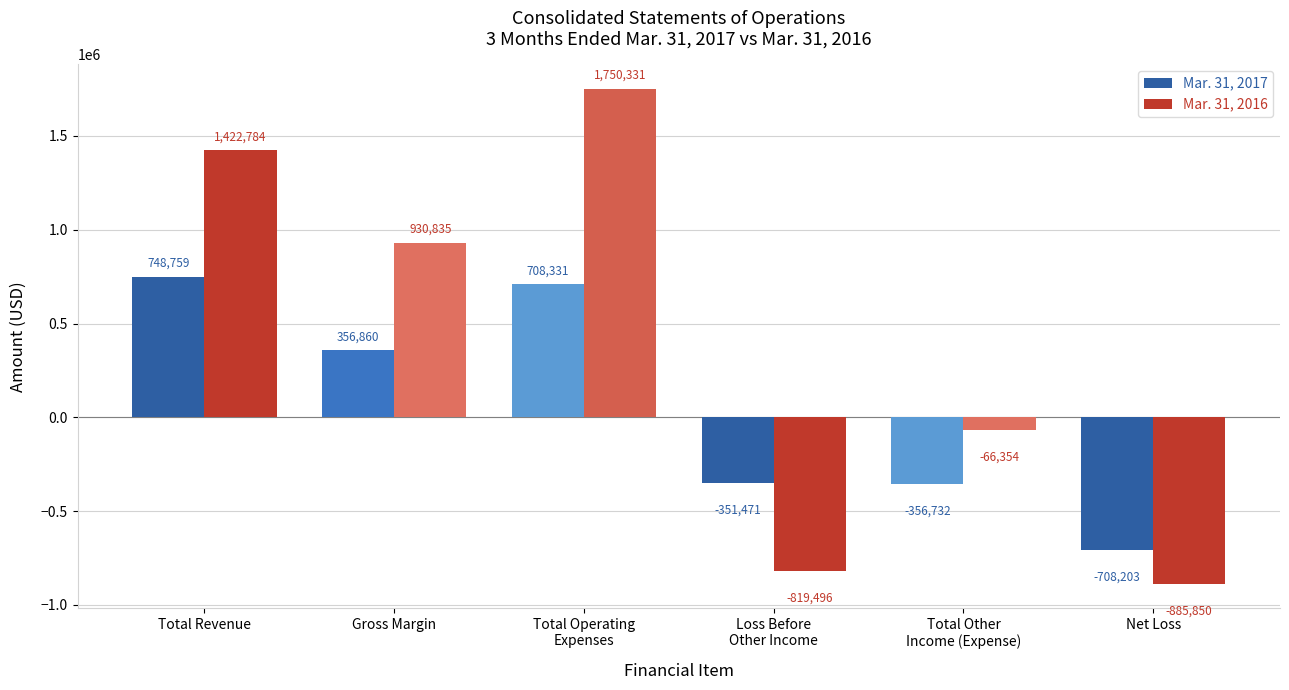

The value of Mar. 31, 2016 at Total Operating
Expenses is 1750331. True or false?

True